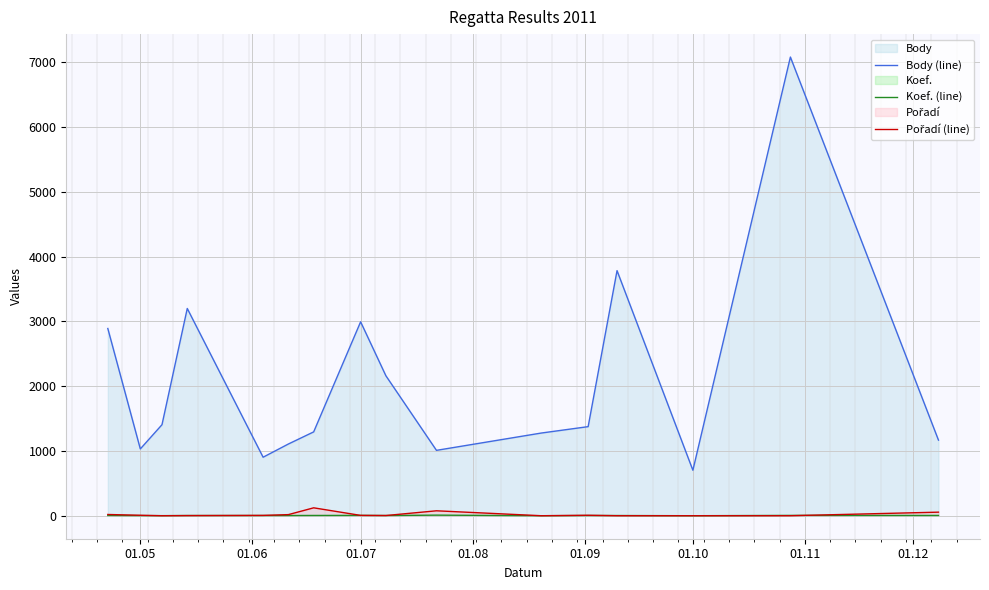

Which series has the largest total across all categories?

Body (line)